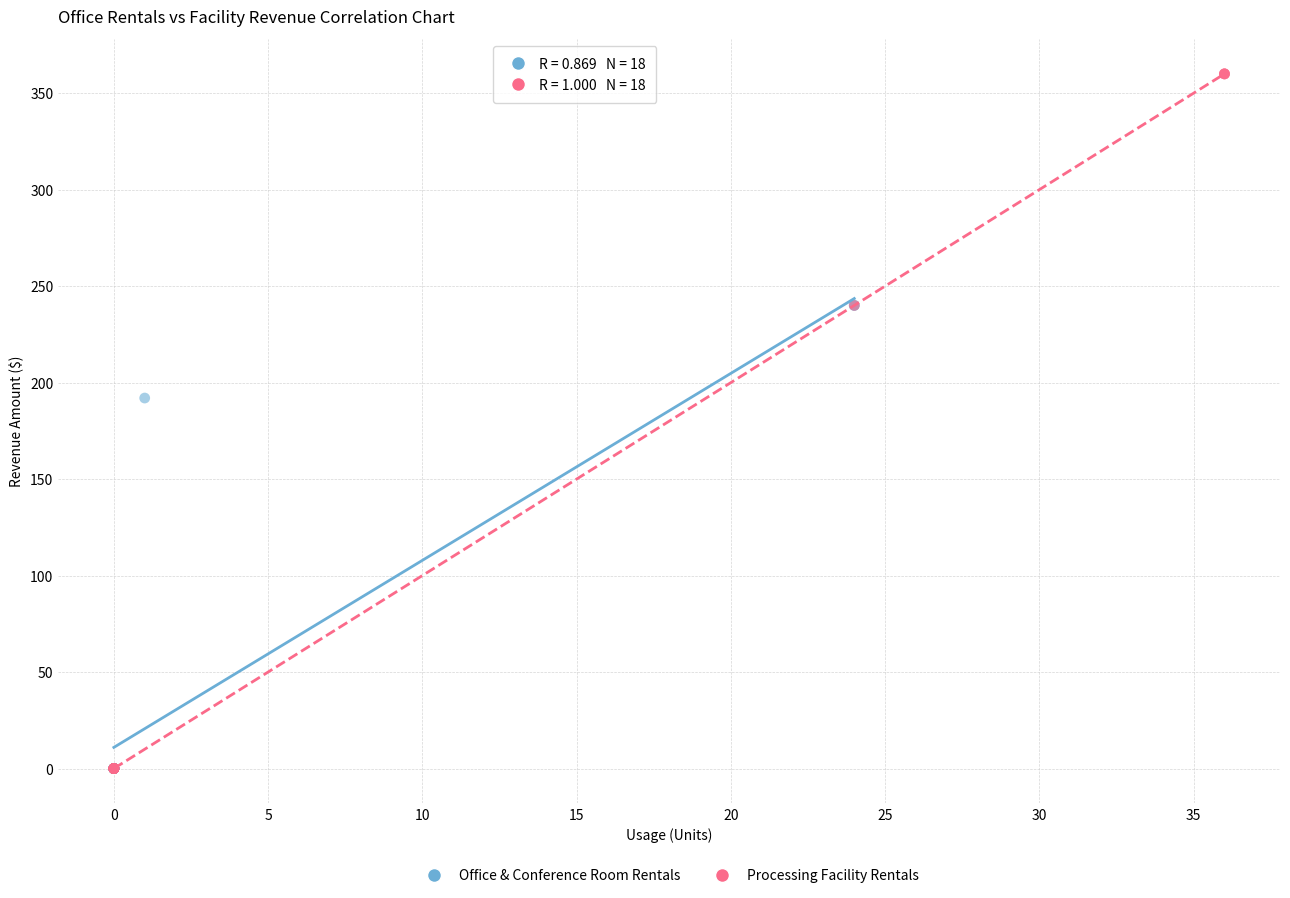

Which series has the widest spread of Y values?

Processing Facility Rentals